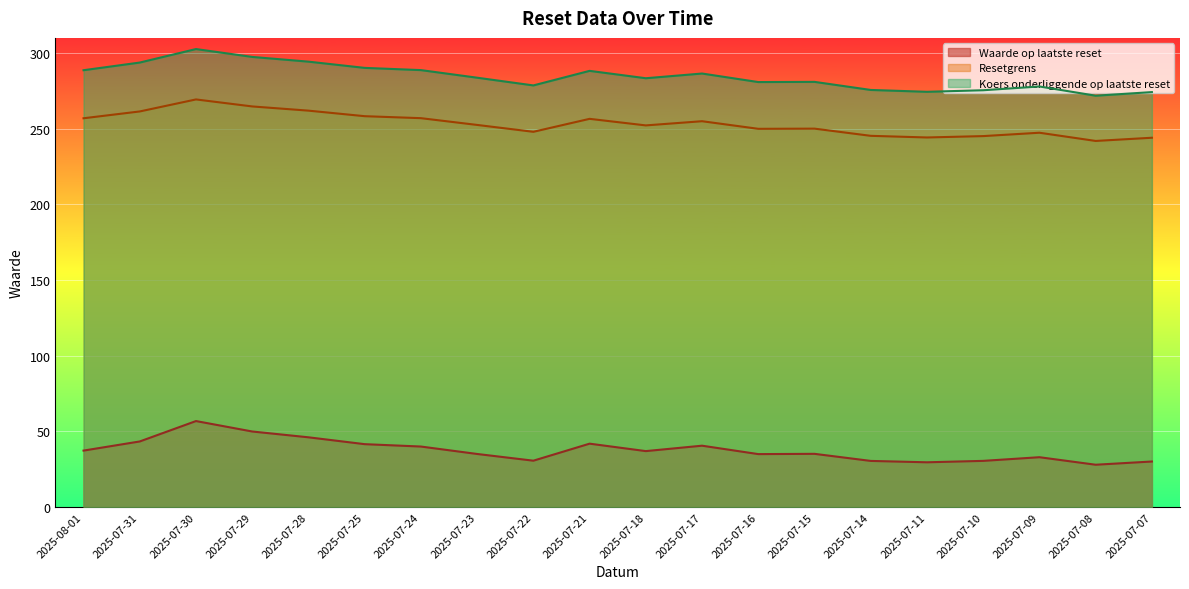

How many lines are shown in the chart?

3